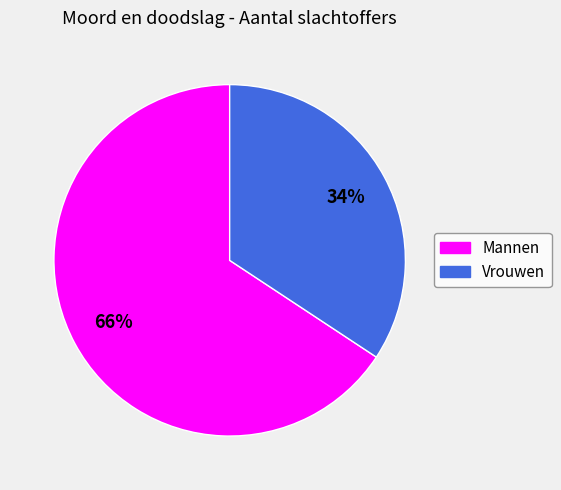

To the nearest percent, what percentage of the pie is Mannen?

66%